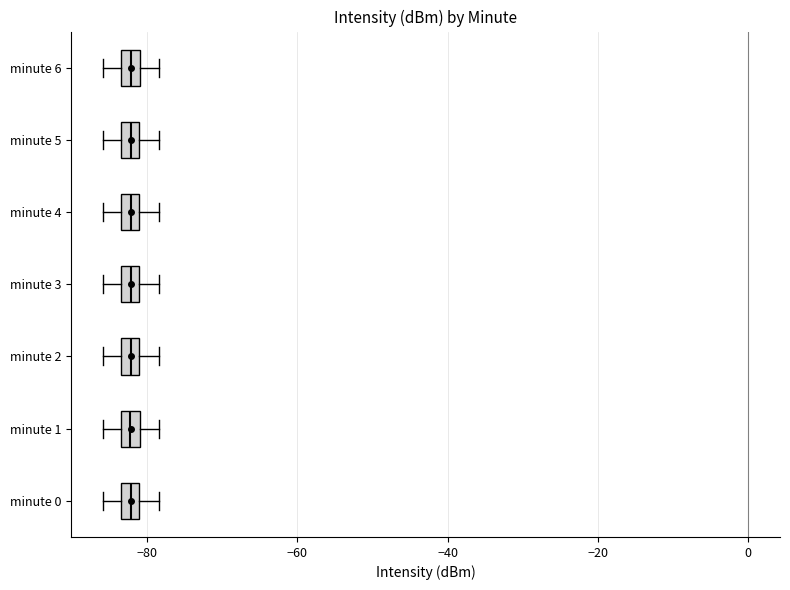

Where does the left whisker of the box for minute 0 end on the x-axis? The values are not printed on the chart, so give them approximately, as read against the axis.

-86